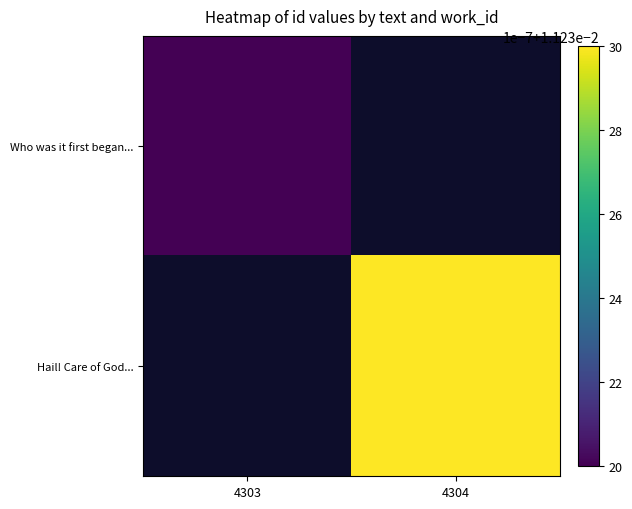

At how many categories does at least one series exceed 0?

2